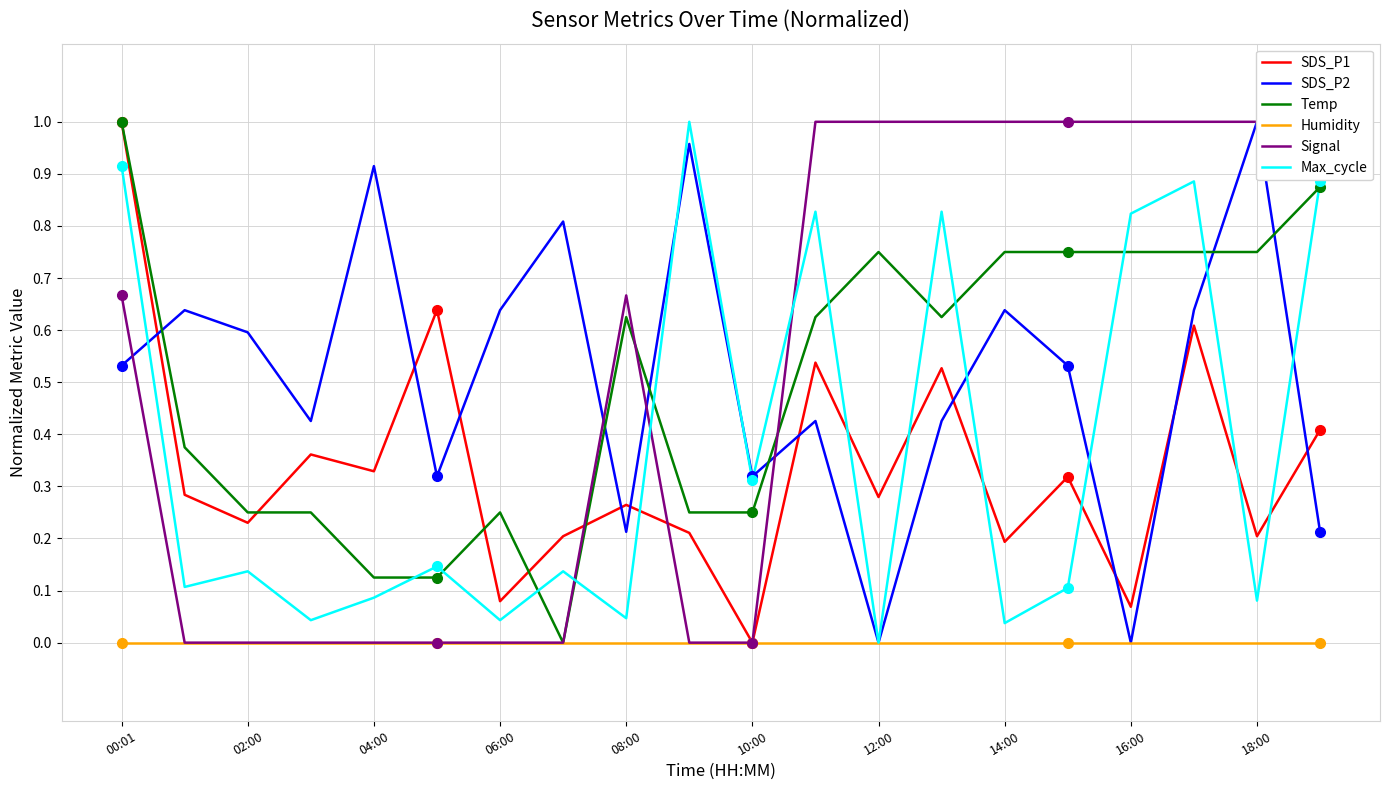

At which category does SDS_P1 reach its first local valley?

02:00